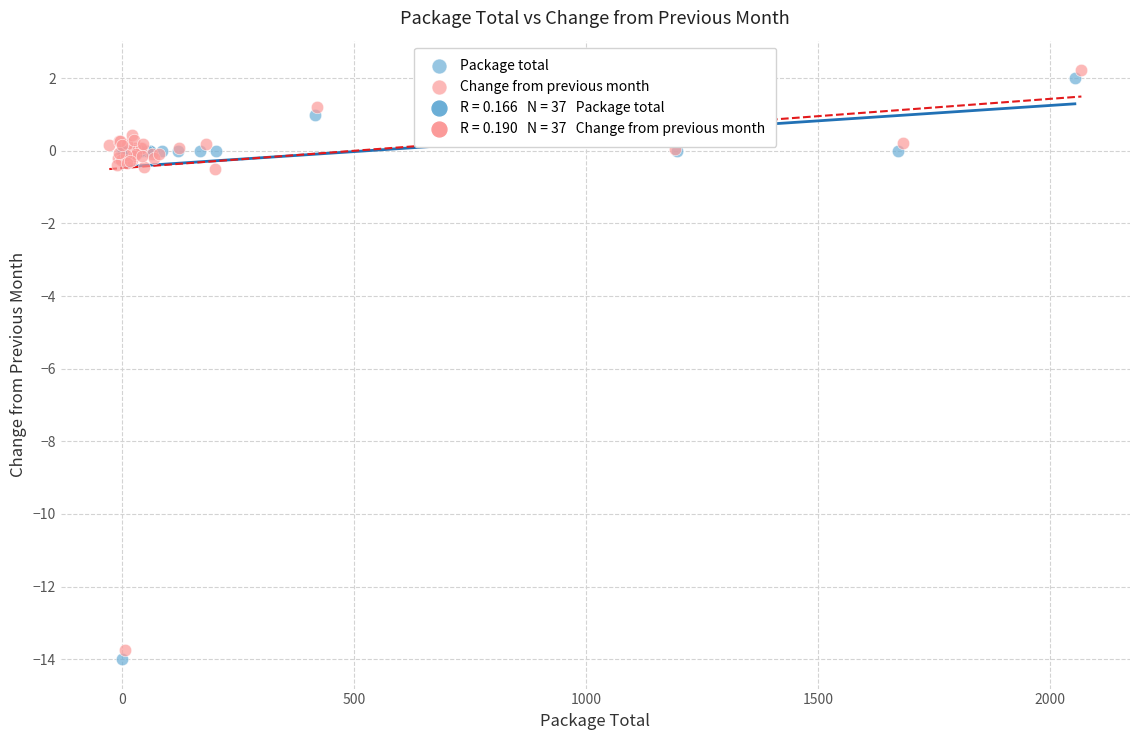

Which series has the widest spread of Y values?

Package total